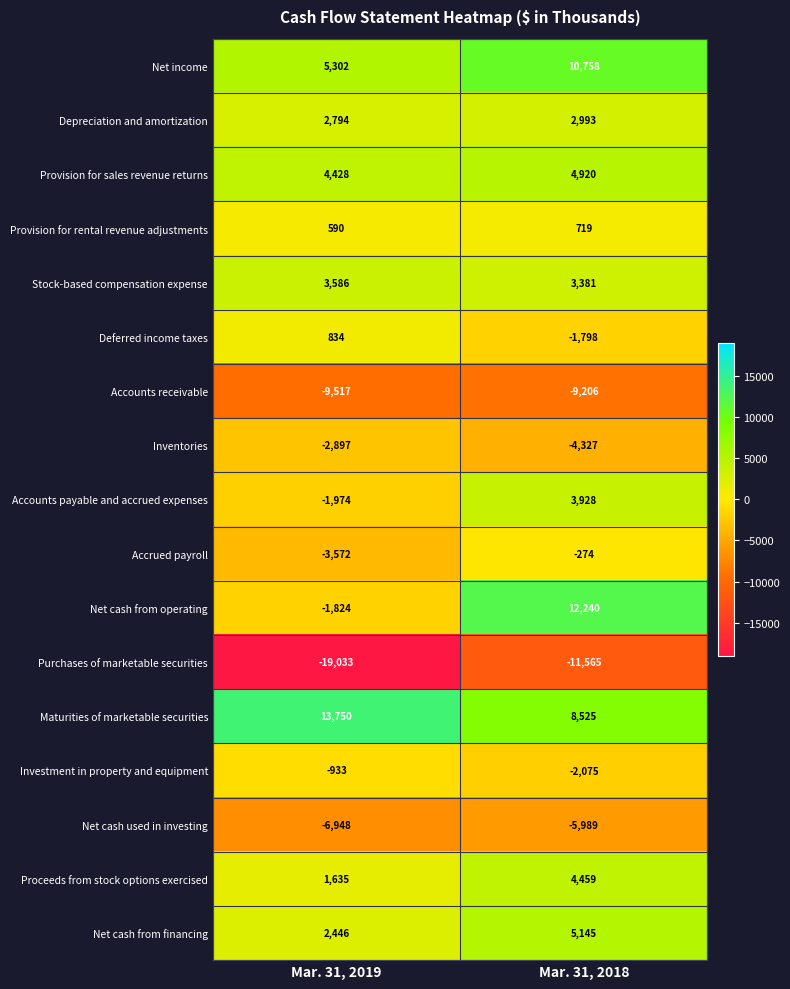

Which series has the largest total across all categories?

Maturities of marketable securities